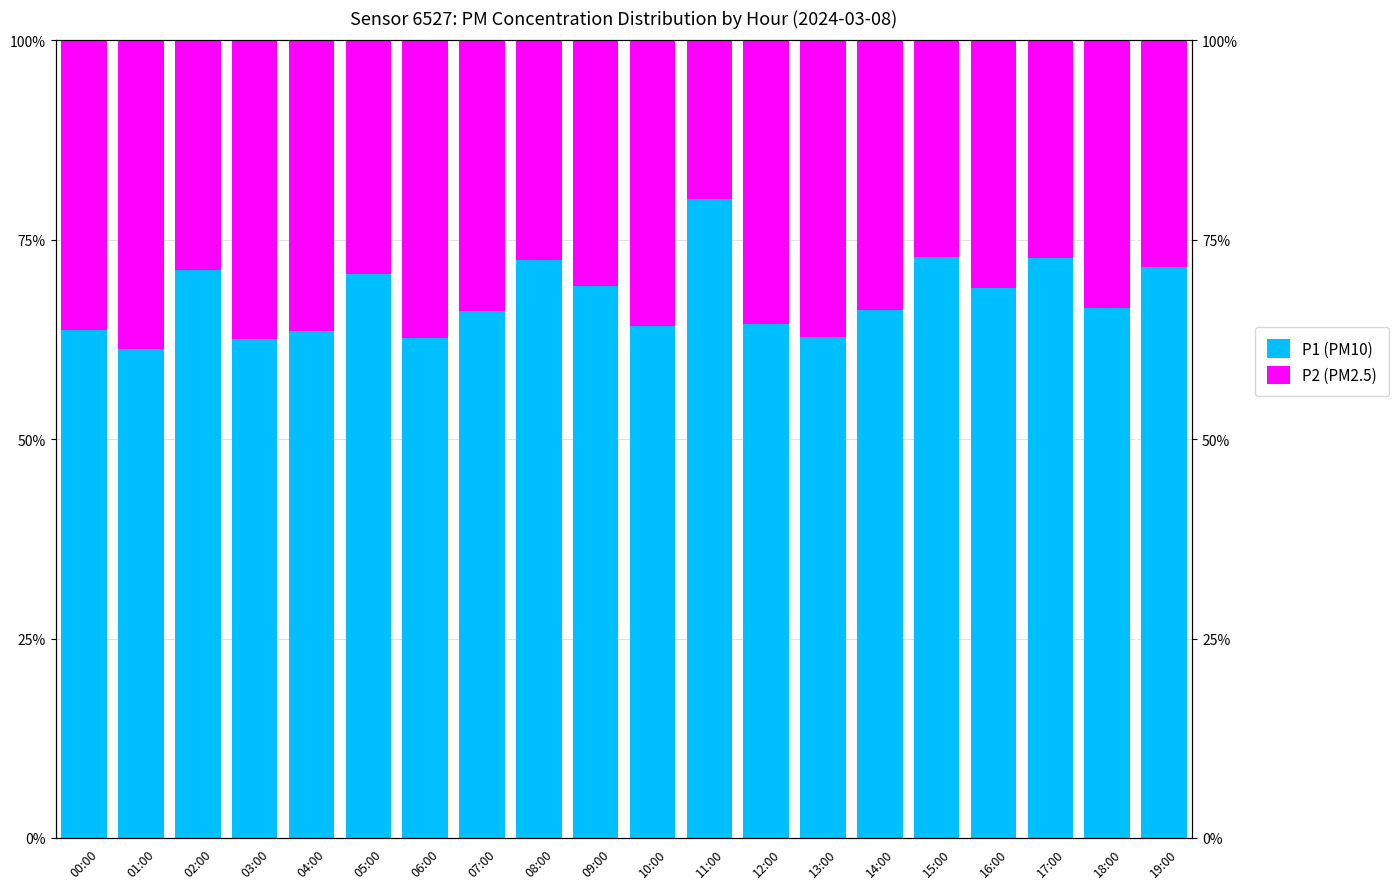

Reading left to right, what are all the values shown in this chart?

P1 (PM10): 00:00=63.7	01:00=61.3	02:00=71.2	03:00=62.5	04:00=63.6	05:00=70.7	06:00=62.6	07:00=66.1	08:00=72.4	09:00=69.2	10:00=64.2	11:00=80.1	12:00=64.4	13:00=62.9	14:00=66.2	15:00=72.8	16:00=68.9	17:00=72.7	18:00=66.4	19:00=71.6
P2 (PM2.5): 00:00=36.3	01:00=38.7	02:00=28.8	03:00=37.5	04:00=36.4	05:00=29.3	06:00=37.4	07:00=33.9	08:00=27.6	09:00=30.8	10:00=35.8	11:00=19.9	12:00=35.6	13:00=37.1	14:00=33.8	15:00=27.2	16:00=31.1	17:00=27.3	18:00=33.6	19:00=28.4